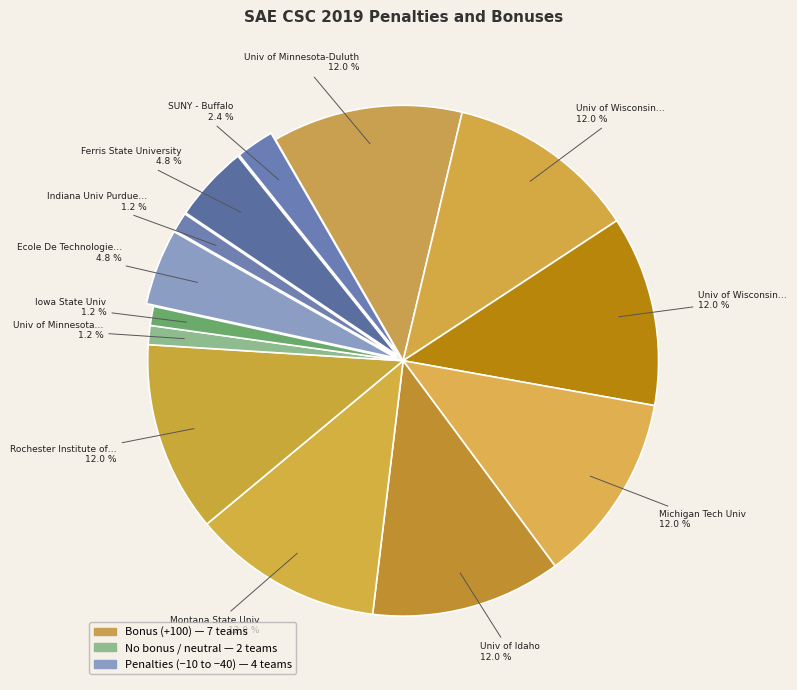

How many slices are in this pie chart?

13